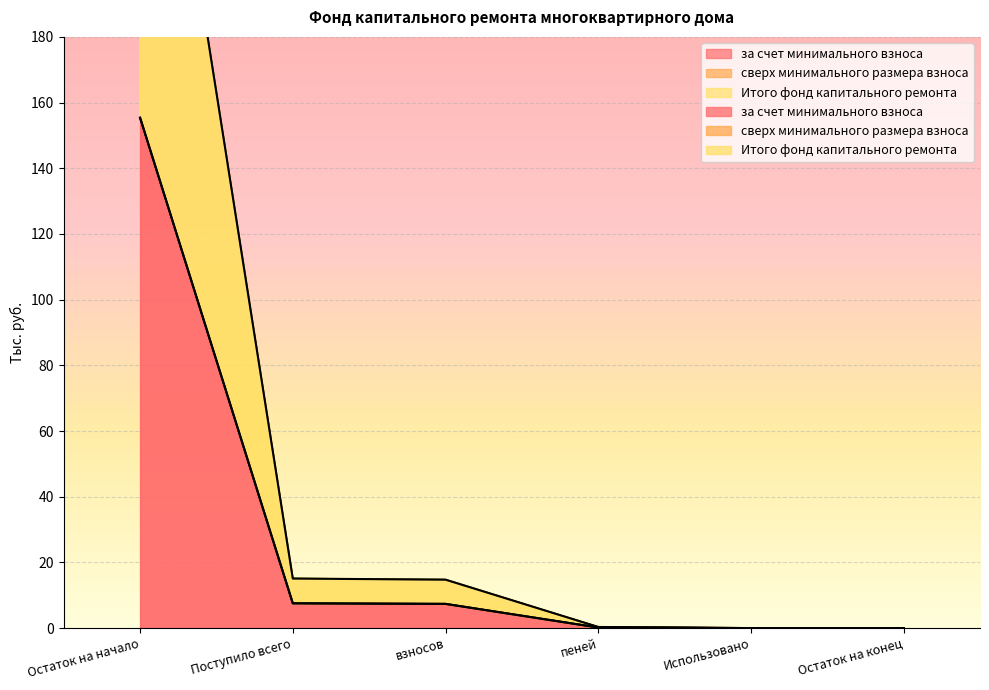

True or false: Итого фонд капитального ремонта has a value of 0.0 at Остаток на конец.

True